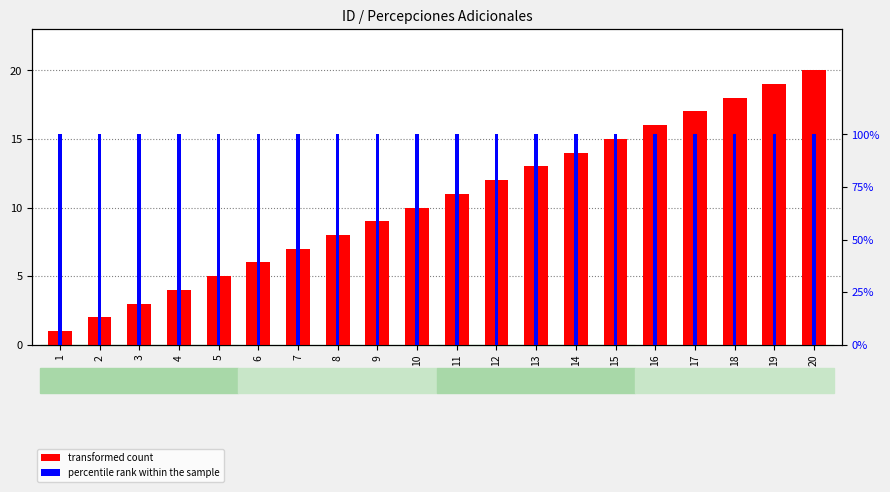

Reading left to right, list all the values displayed in this chart.

transformed count: 1	2	3	4	5	6	7	8	9	10	11	12	13	14	15	16	17	18	19	20
percentile rank within the sample: 1	1	1	1	1	1	1	1	1	1	1	1	1	1	1	1	1	1	1	1